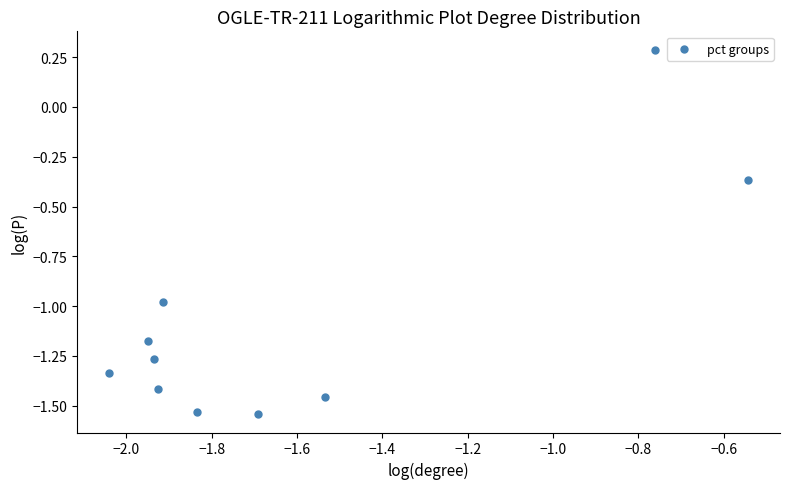

What Y value in the scatter plot is closest to 0?

0.3